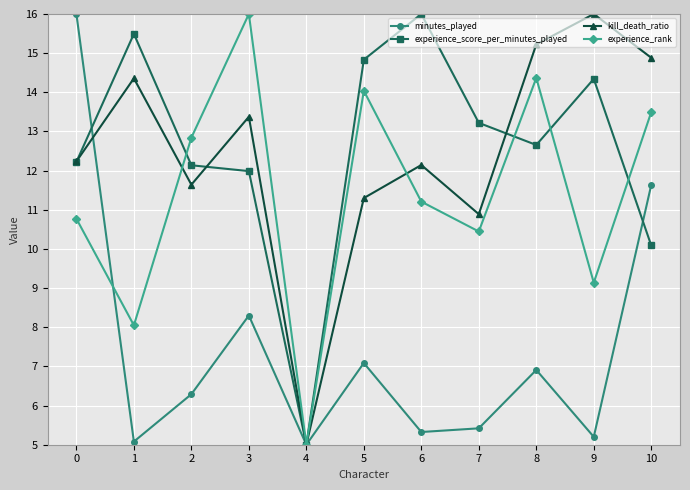

What is the spread (max minus min) of values at 3?

7.7